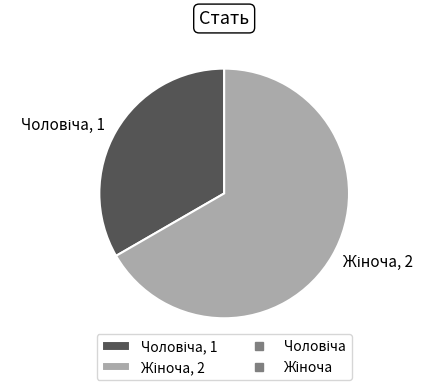

Count the number of slices in the pie.

2